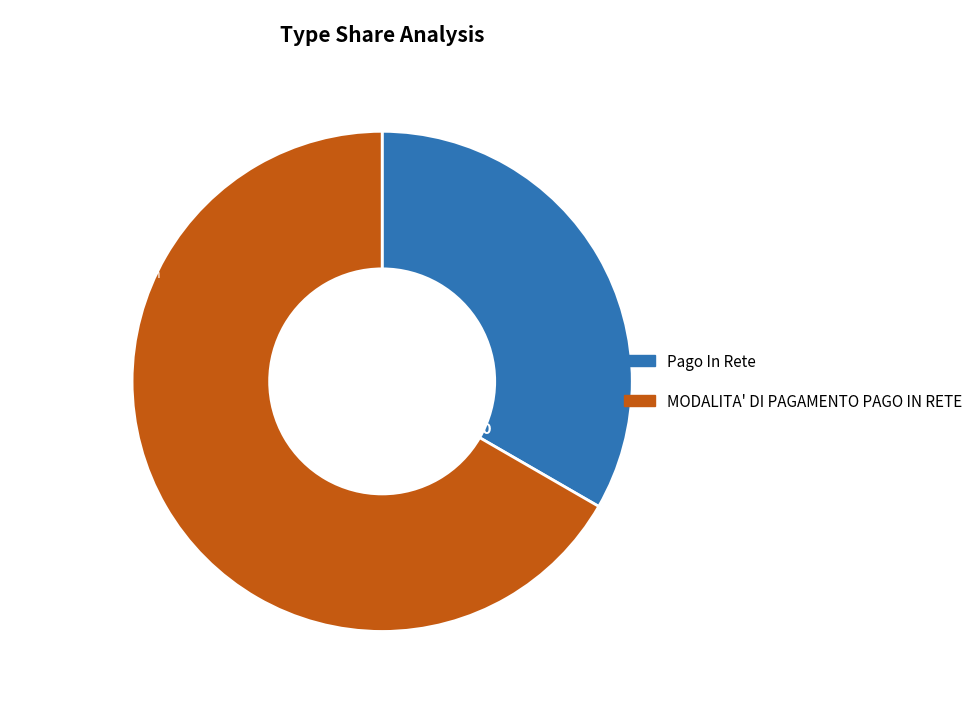

Which category has the smallest portion of the pie?

Pago In Rete